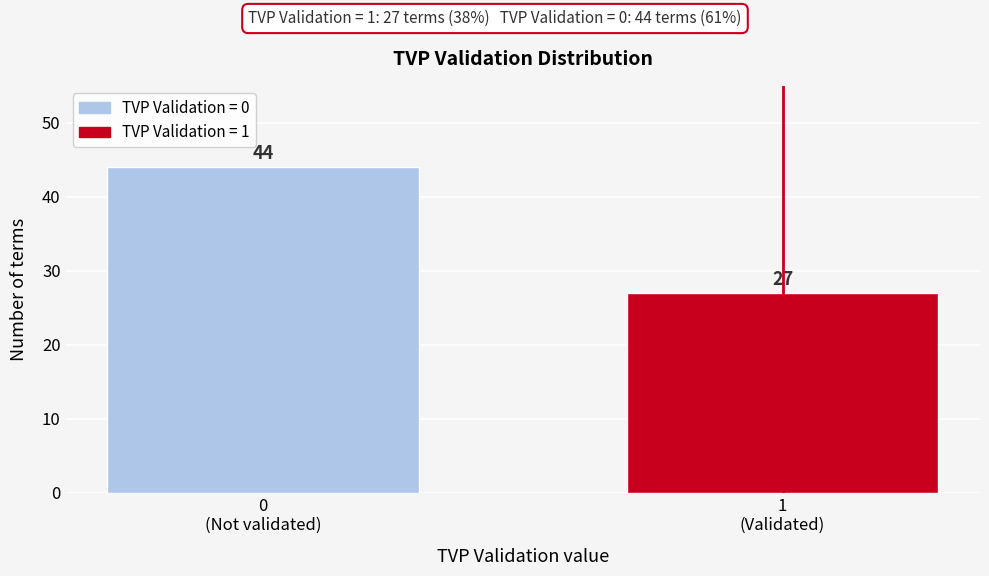

Reading left to right, transcribe all the data shown in this chart.

44	27